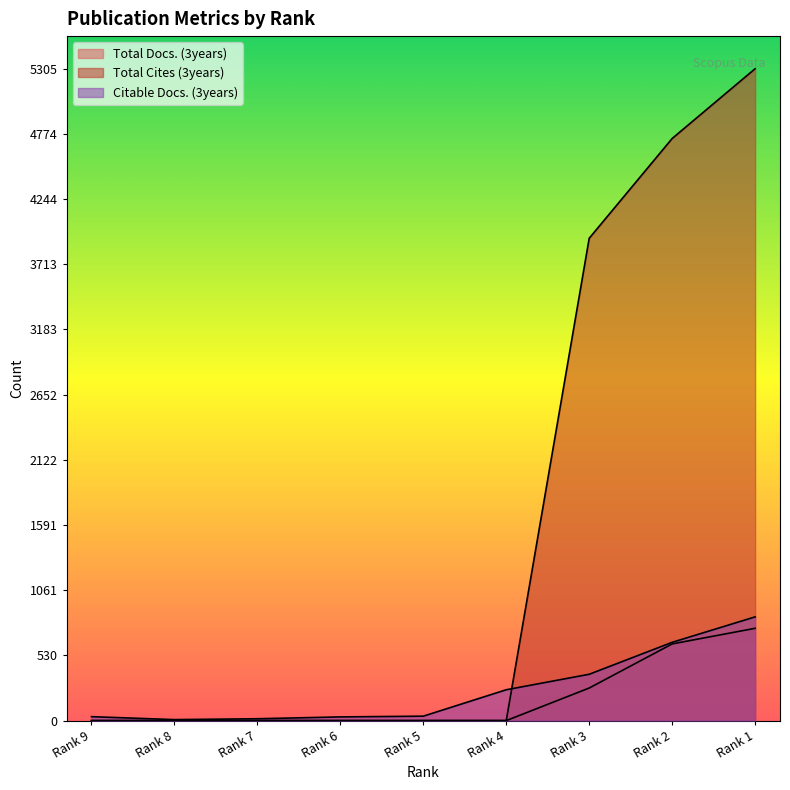

Rank the categories by Total Cites (3years) value from lowest to highest.

Rank 9, Rank 8, Rank 7, Rank 6, Rank 5, Rank 4, Rank 3, Rank 2, Rank 1